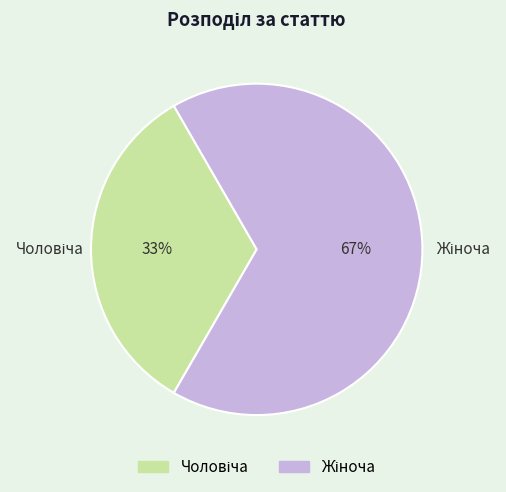

To the nearest percent, what is the average slice percentage?

50%